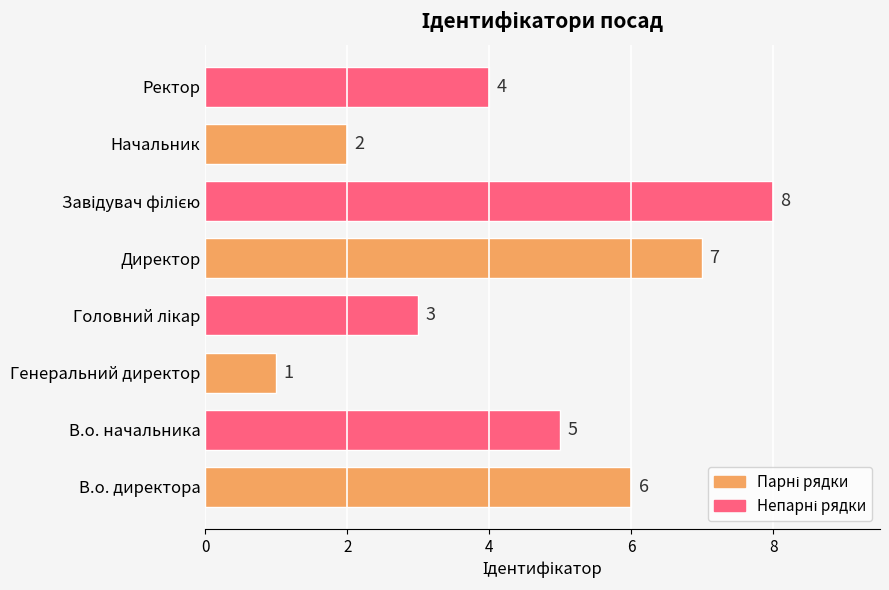

Reading bottom to top, transcribe all the data shown in this chart.

6	5	1	3	7	8	2	4